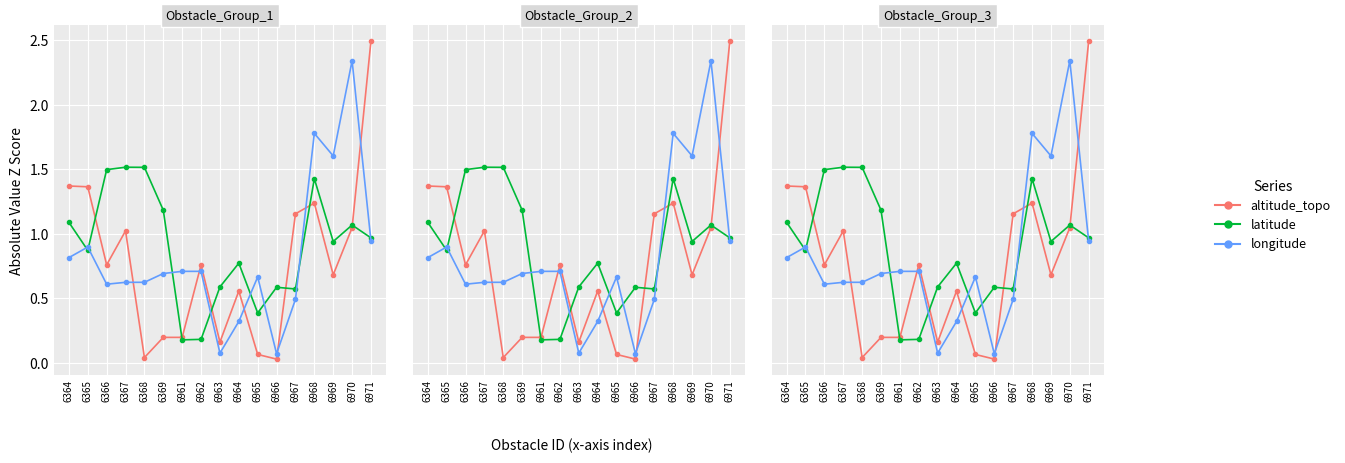

Between 6968 and 6969, which is larger?

6968